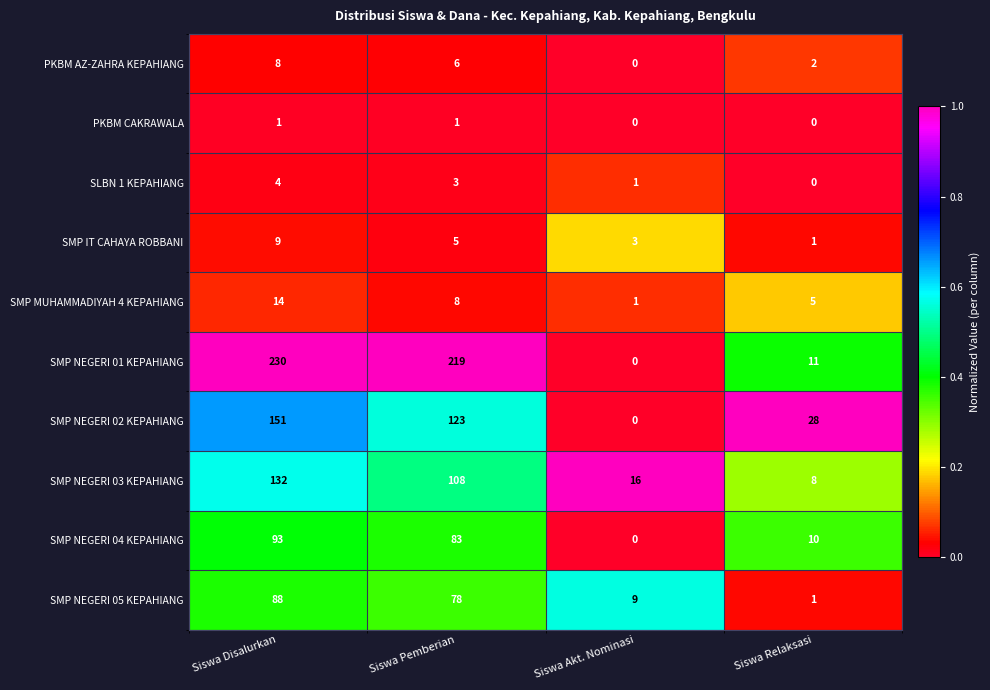

Rank the series at Siswa Disalurkan from highest to lowest value.

SMP NEGERI 01 KEPAHIANG, SMP NEGERI 02 KEPAHIANG, SMP NEGERI 03 KEPAHIANG, SMP NEGERI 04 KEPAHIANG, SMP NEGERI 05 KEPAHIANG, SMP MUHAMMADIYAH 4 KEPAHIANG, SMP IT CAHAYA ROBBANI, PKBM AZ-ZAHRA KEPAHIANG, SLBN 1 KEPAHIANG, PKBM CAKRAWALA